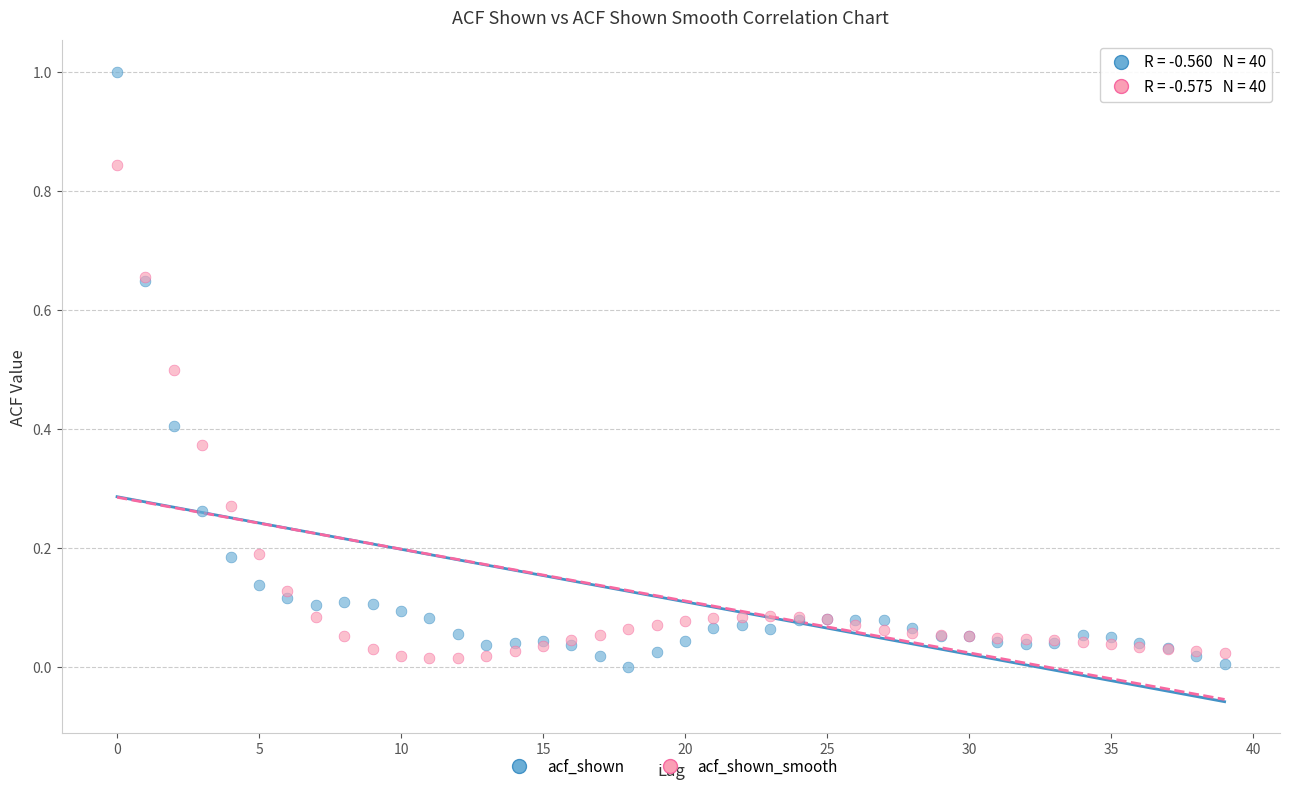

What are all the series names shown in the legend?

acf_shown, acf_shown_smooth